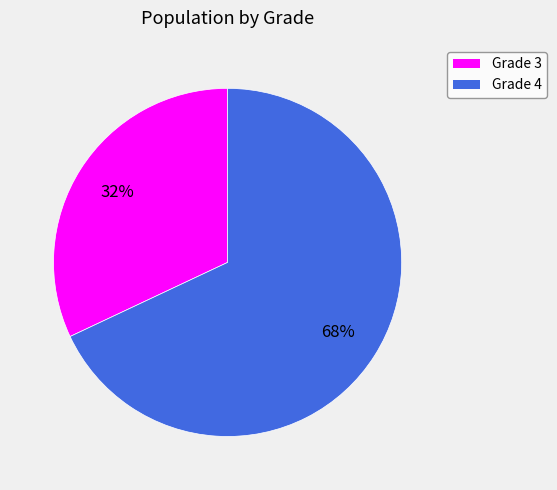

Is there a majority slice in this chart?

Yes